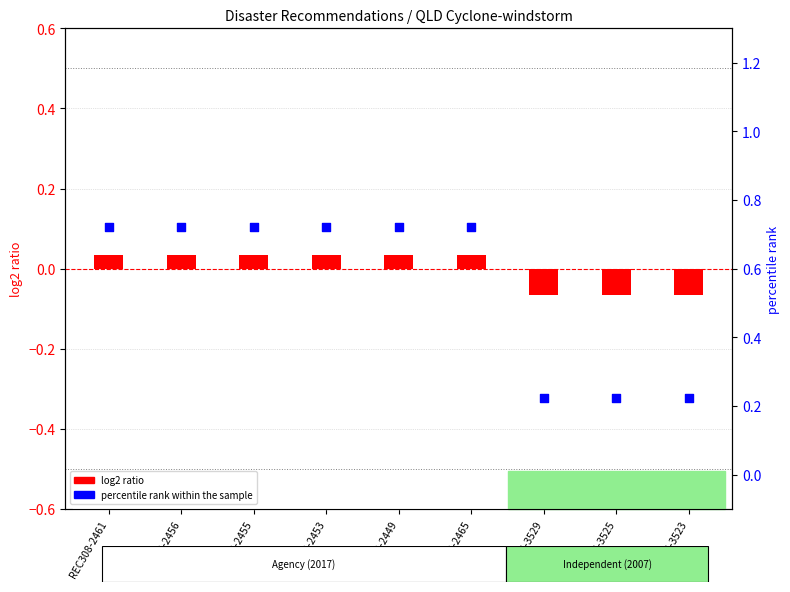

Which series reaches the minimum Y coordinate?

log2 ratio